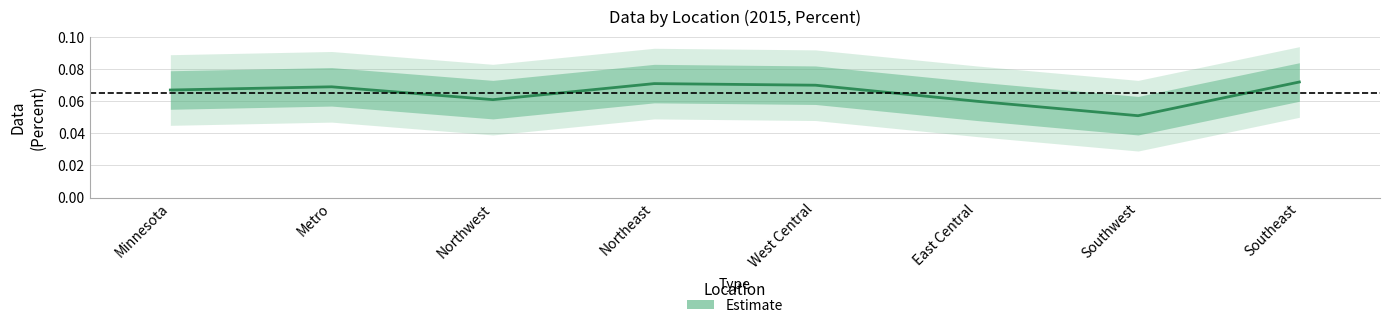

True or false: there are more than 2 points higher than both neighbors.

False